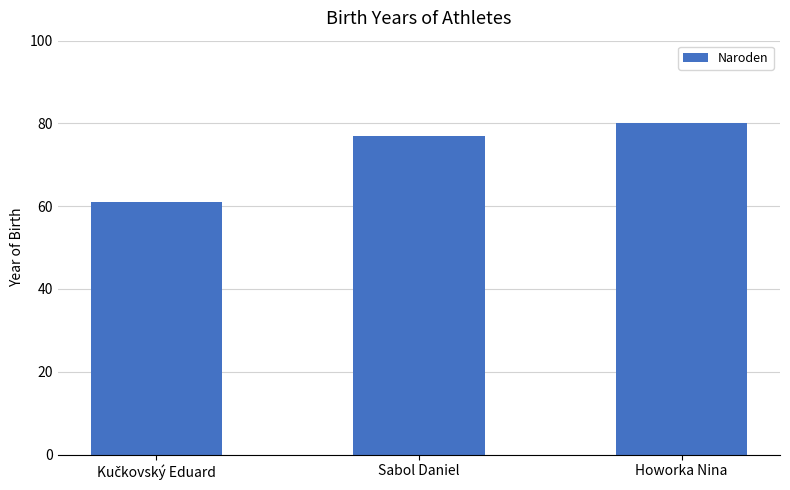

What is the ratio of the value at Sabol Daniel to the value at Howorka Nina?

1.0